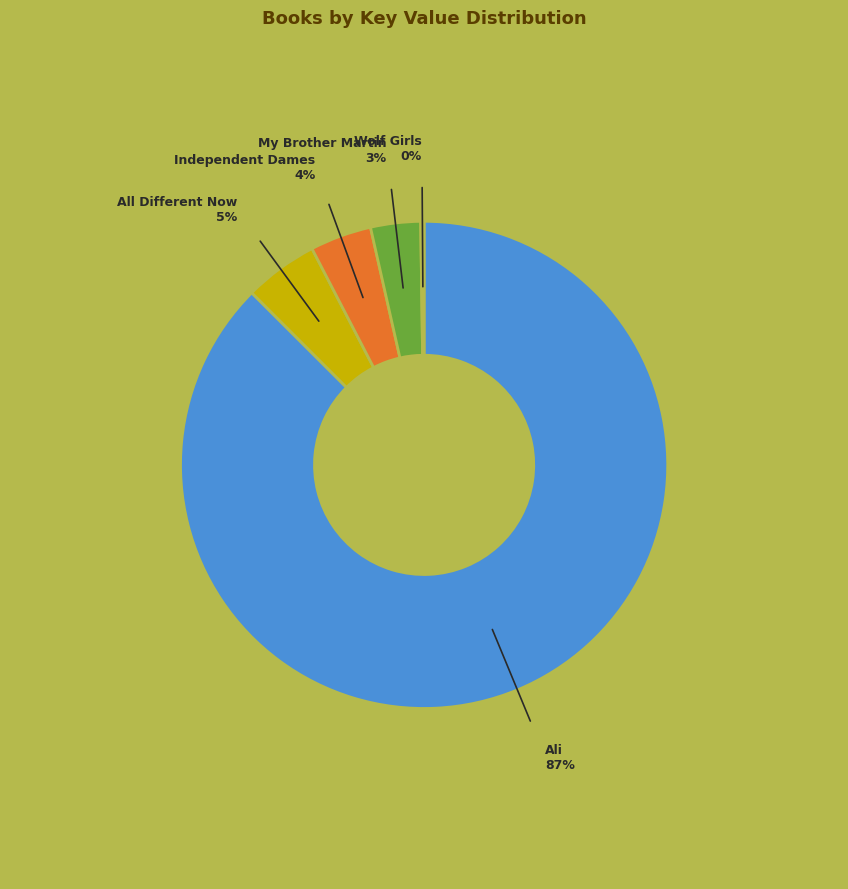

What is the ratio of the value at Independent Dames to the value at All Different Now?

0.8